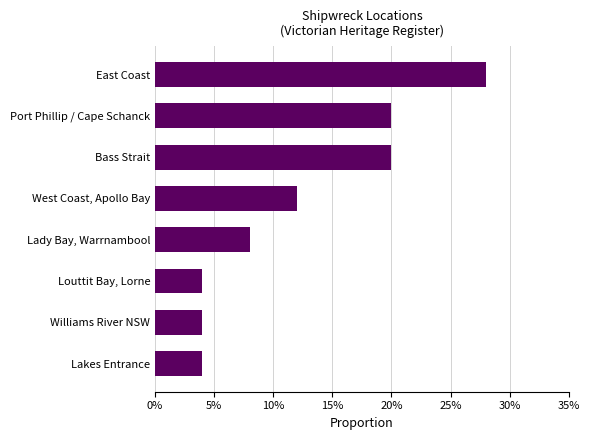

What is the difference between the maximum and minimum values?

0.2